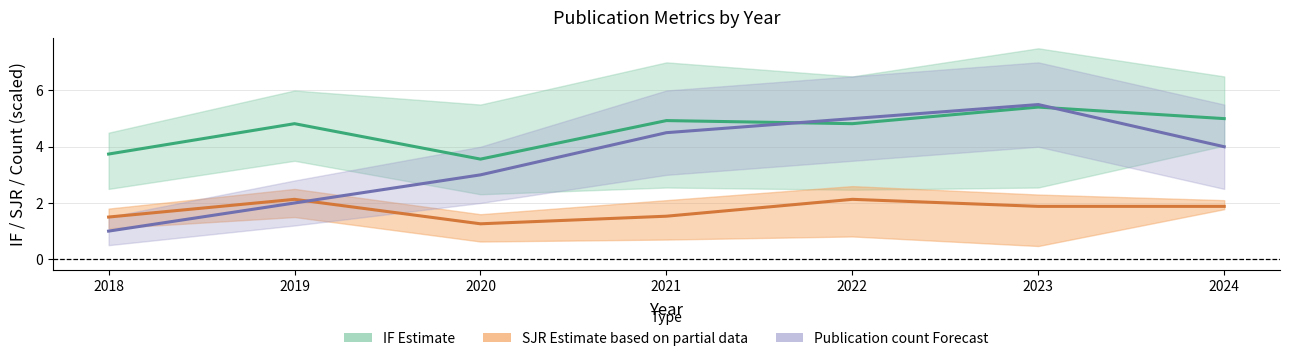

Which label corresponds to the smallest value in the chart?

2018